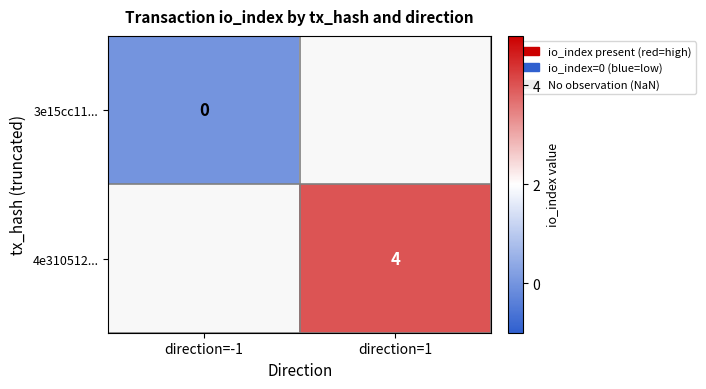

True or false: 4e310512... has a value of 6 at direction=1.

False